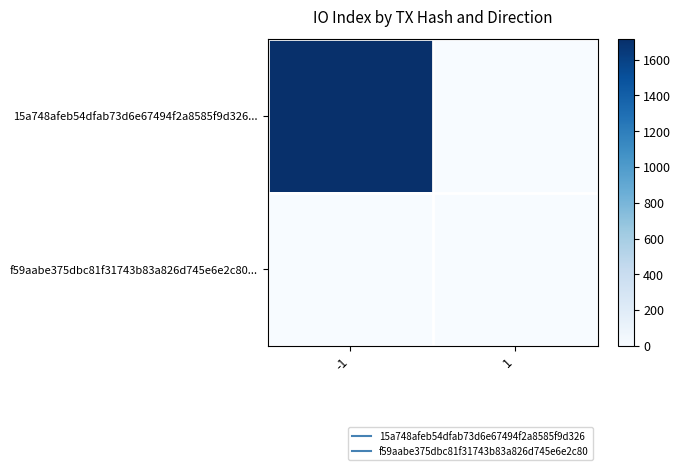

Which has a higher value, -1 or 1?

-1